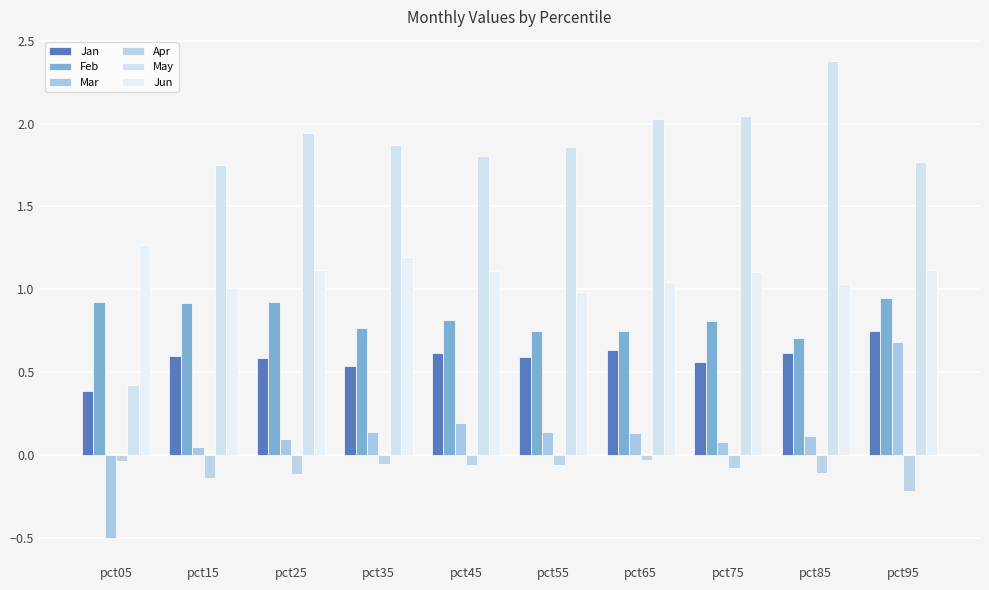

At which label is Jan closest to 0?

pct05